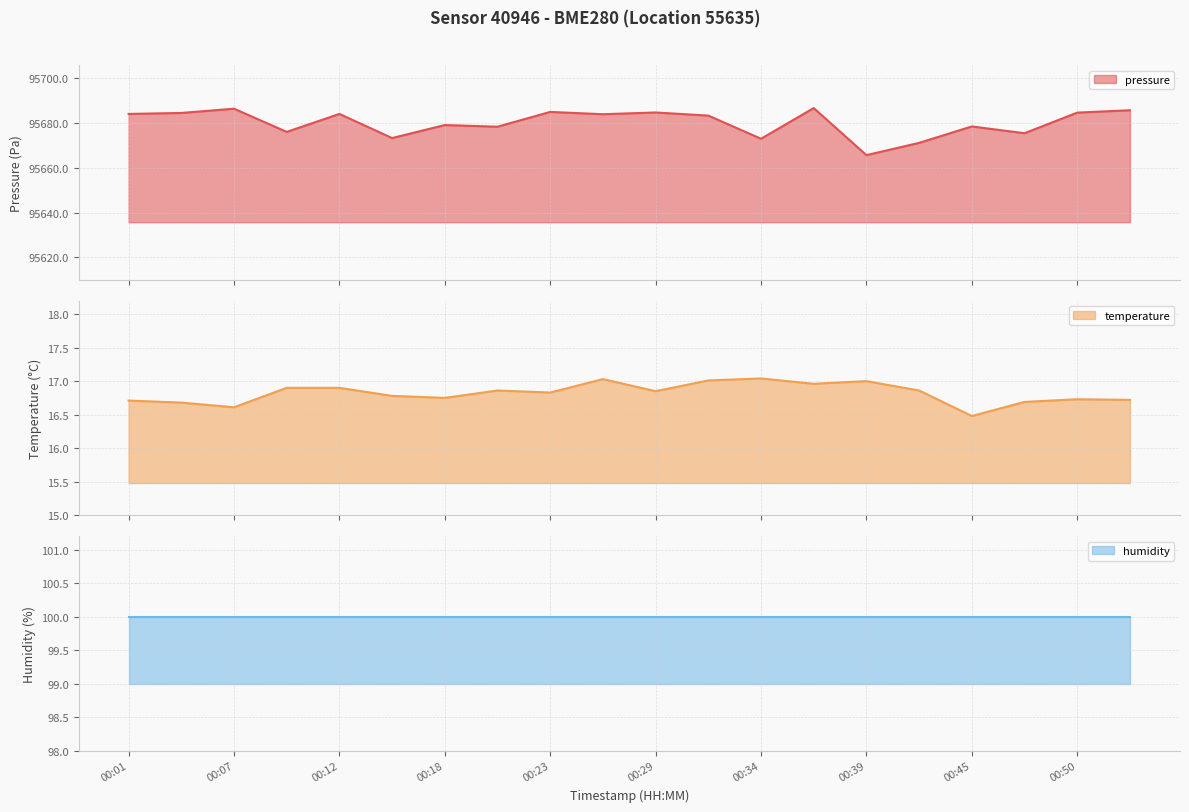

What is the lowest value of the pressure series?

95665.7